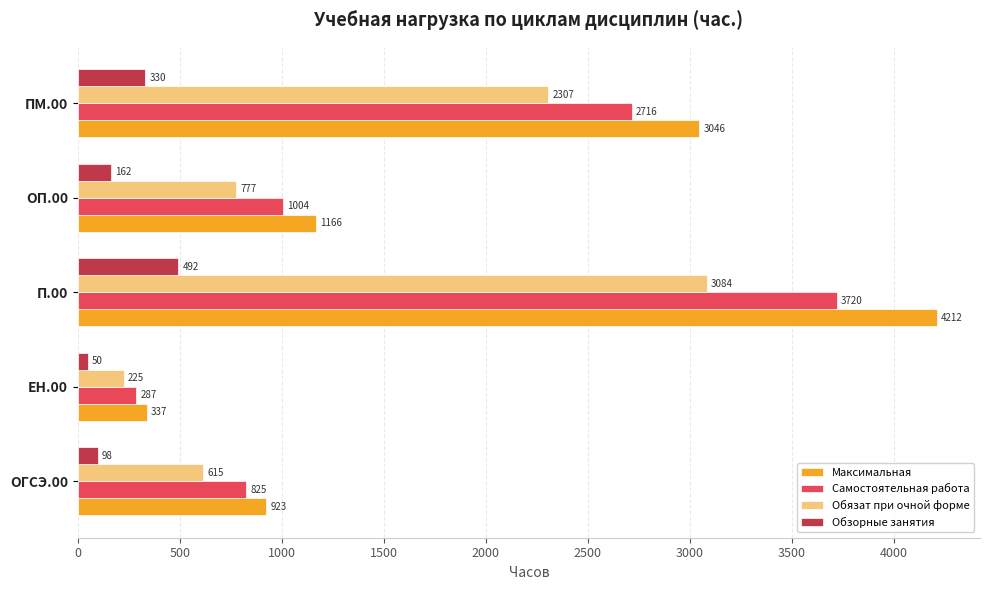

What is the minimum value for Самостоятельная работа?

287